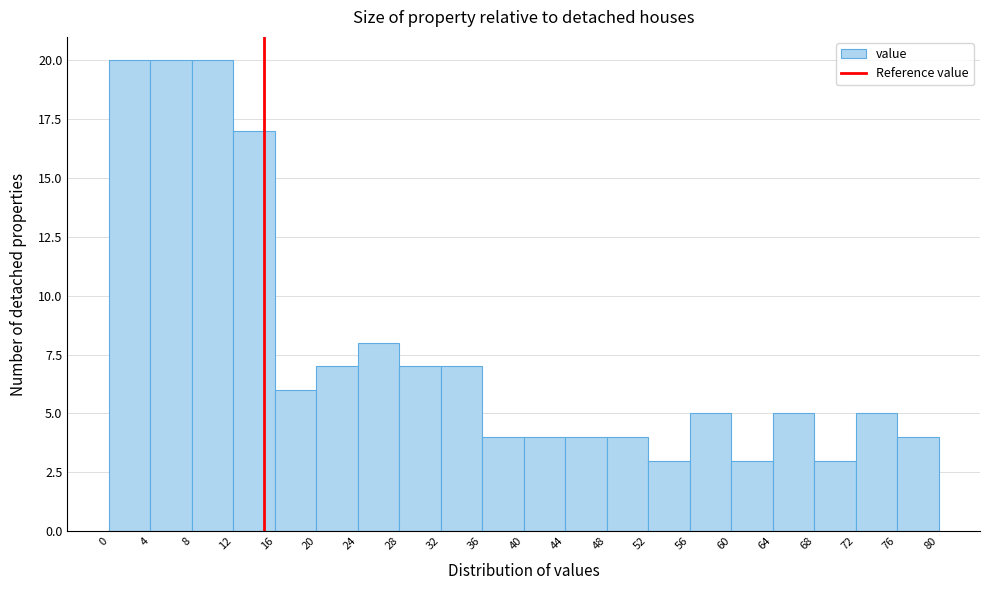

Reading left to right, transcribe this chart: for each bar, give the range it covers on the x-axis and its height. The values are not printed on the chart, so give them approximately, as read against the axis.

0 to 4: 20
4 to 8: 20
8 to 12: 20
12 to 16: 17
16 to 20: 6
20 to 24: 7
24 to 28: 8
28 to 32: 7
32 to 36: 7
36 to 40: 4
40 to 44: 4
44 to 48: 4
48 to 52: 4
52 to 56: 3
56 to 60: 5
60 to 64: 3
64 to 68: 5
68 to 72: 3
72 to 76: 5
76 to 80: 4